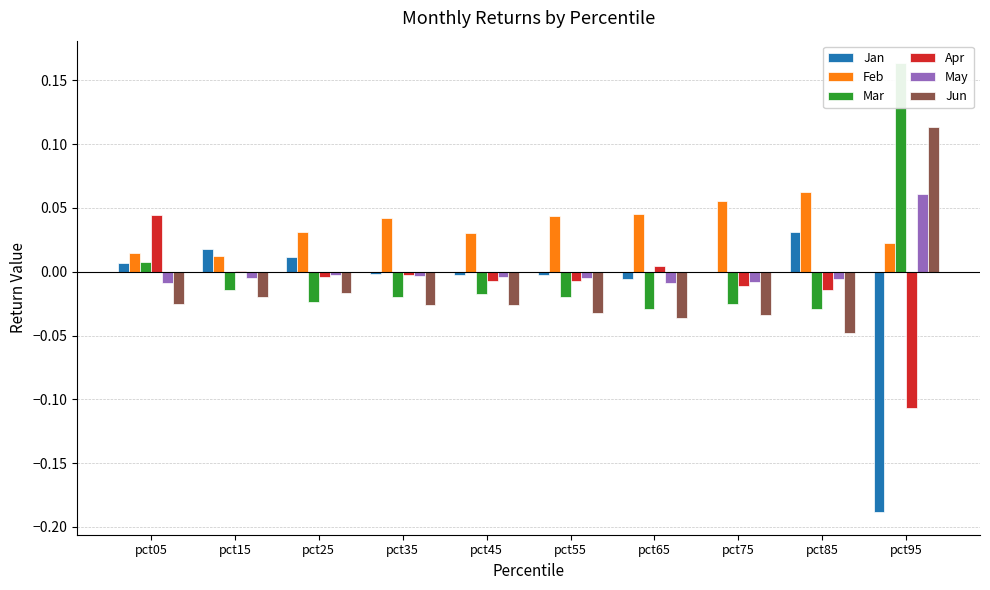

Is it true that Jun equals -0.0 at pct35?

False